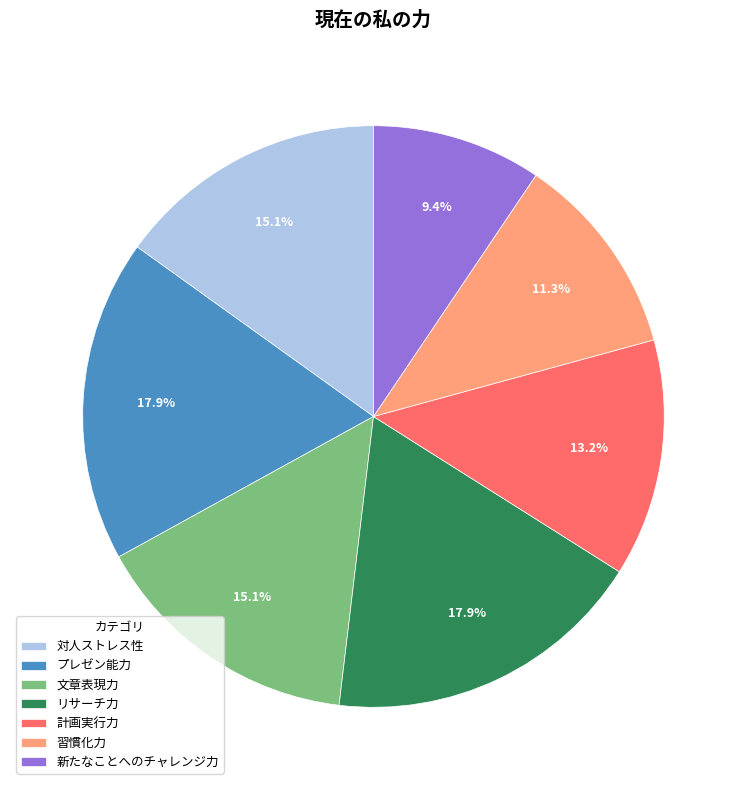

Is it true that 対人ストレス性 is 15% of the pie?

True